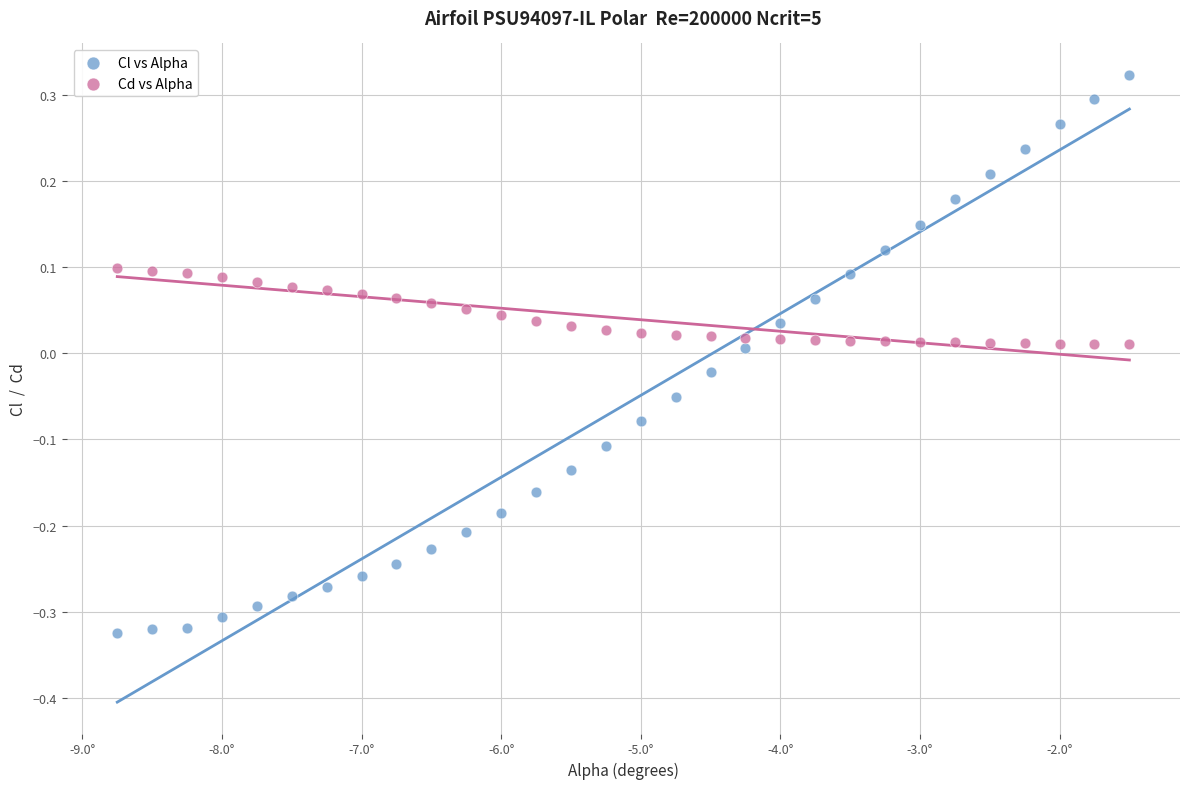

Across all data points, what is the range of Y values (max minus min)?

0.6